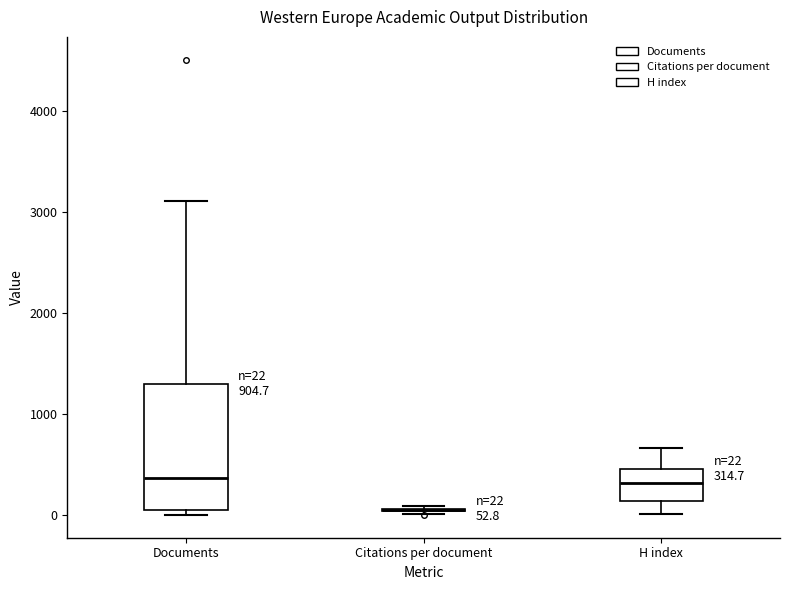

Which box is the tallest, from its lower edge to its upper edge?

Documents